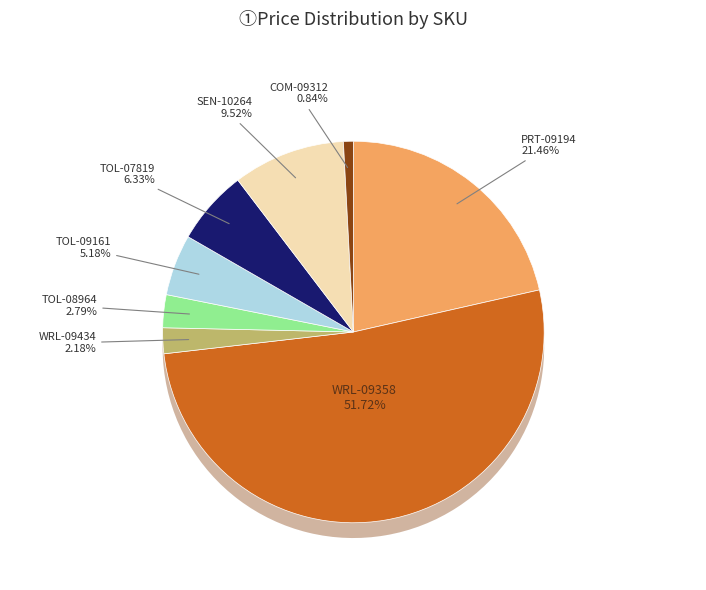

To the nearest percent, what is the combined percentage of WRL-09358 and WRL-09434?

54%